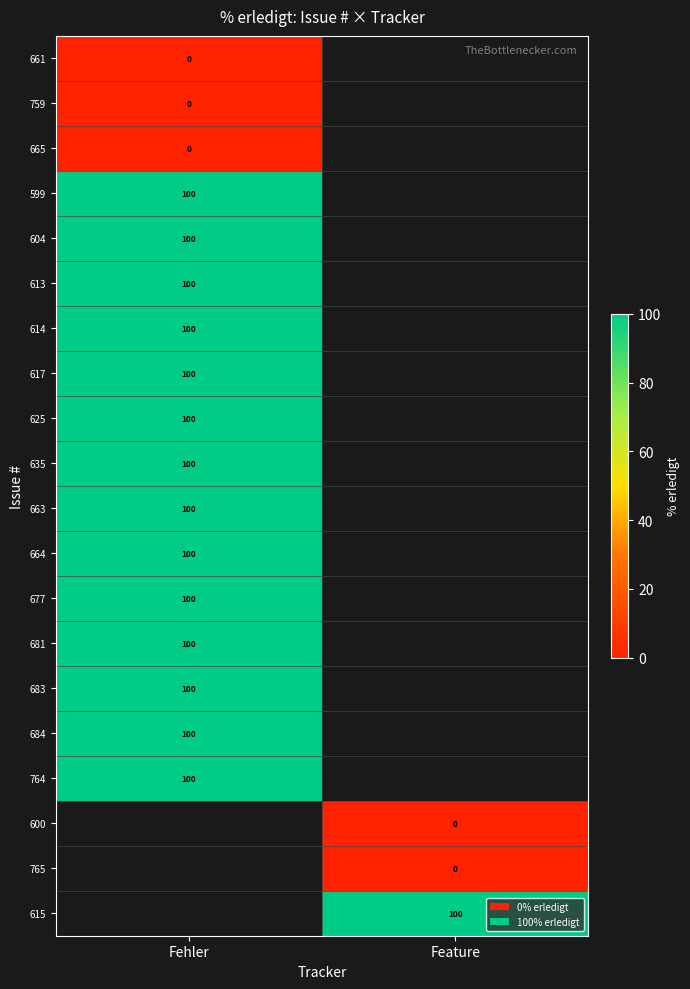

True or false: 617 has a value of 65 at Fehler.

False